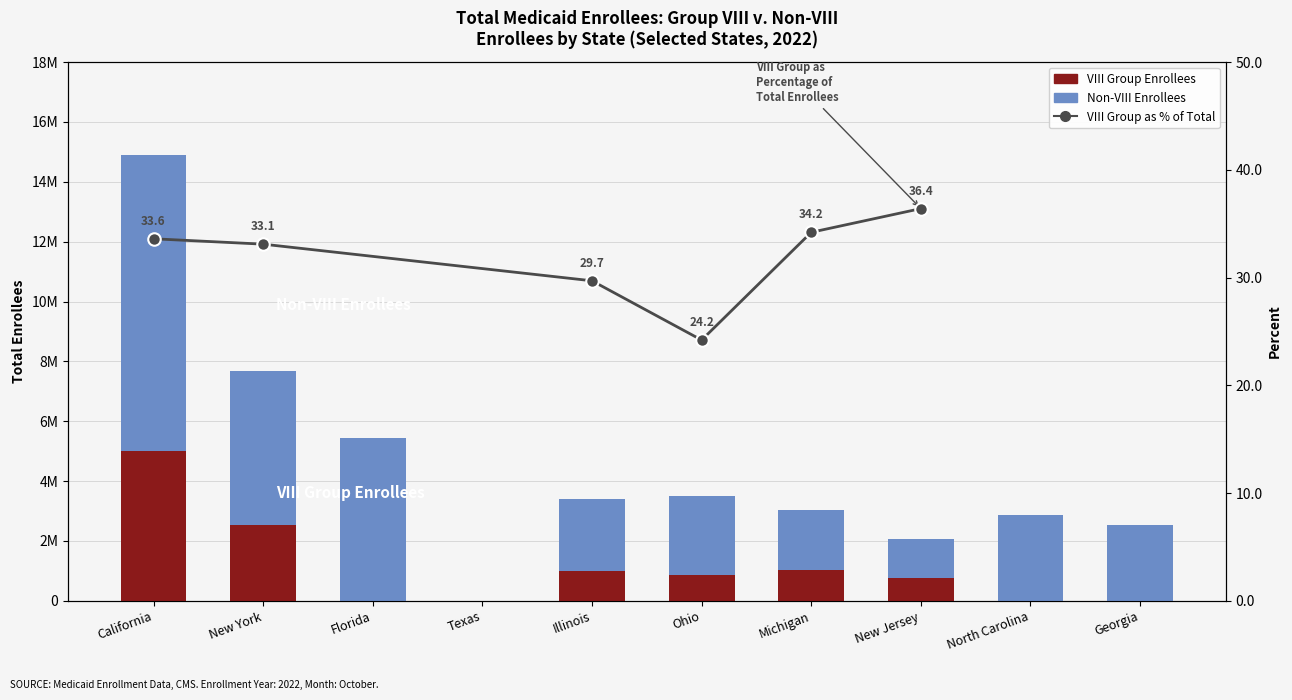

What is the sum of all Non-VIII Enrollees values?

34237822